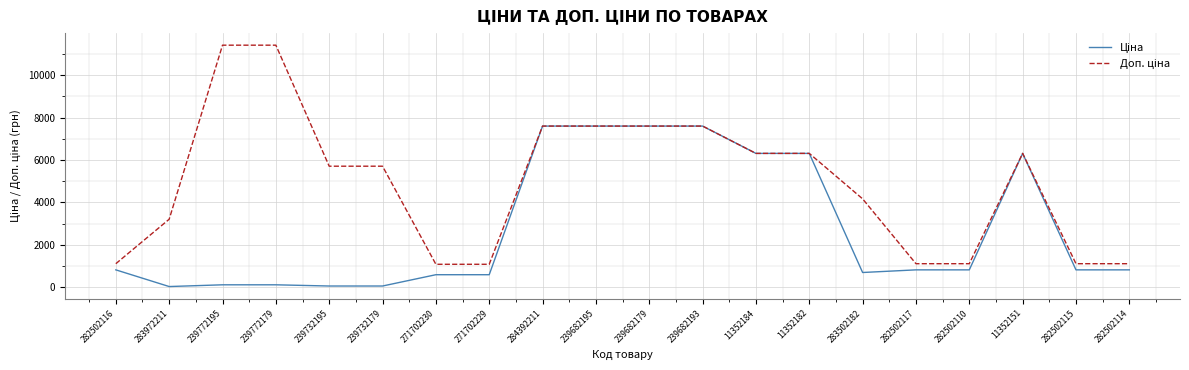

What is the total value across all series at 282502115?

1927.7